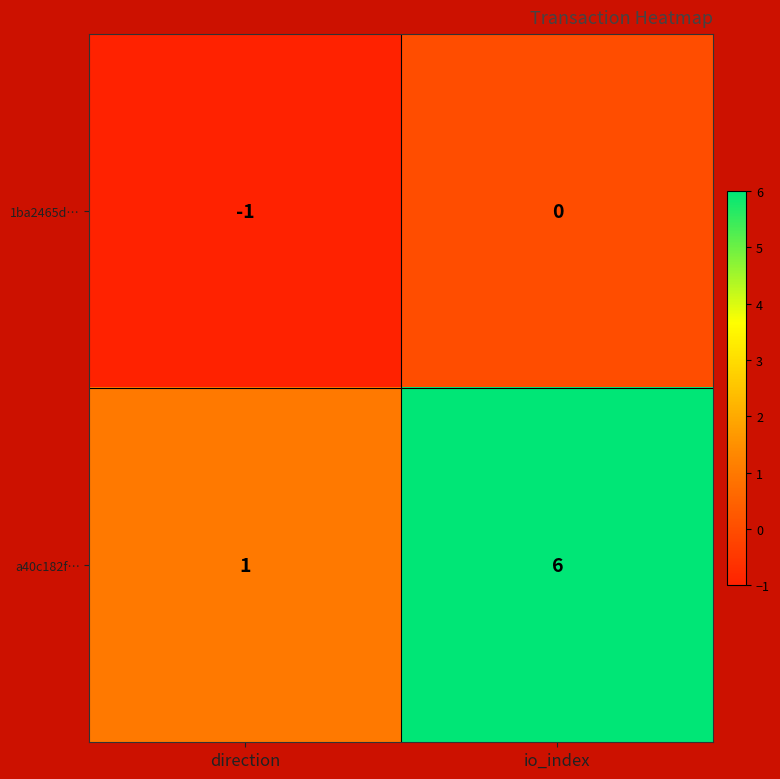

What is the sum of the a40c182f… values at direction and io_index?

7